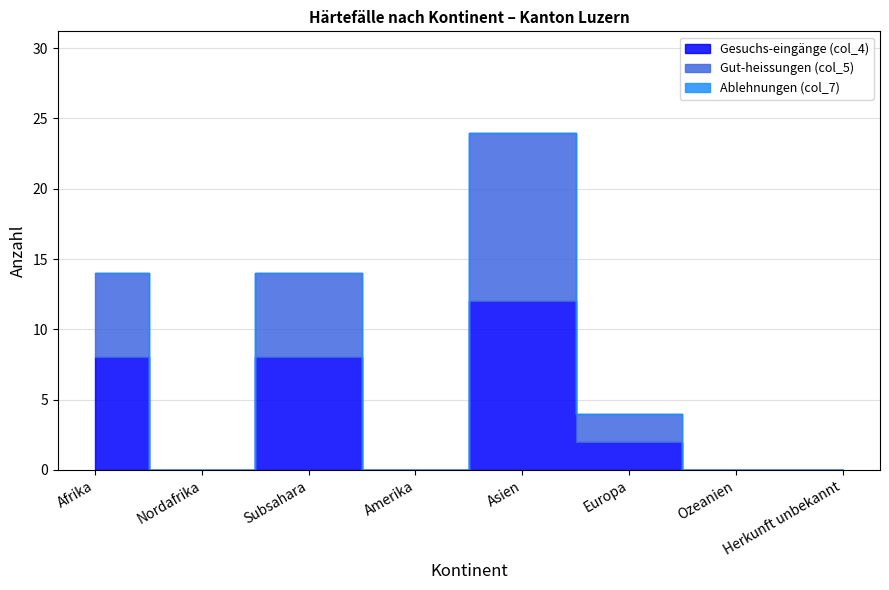

True or false: Ablehnungen (col_7) and Gut-heissungen (col_5) intersect in this chart.

False